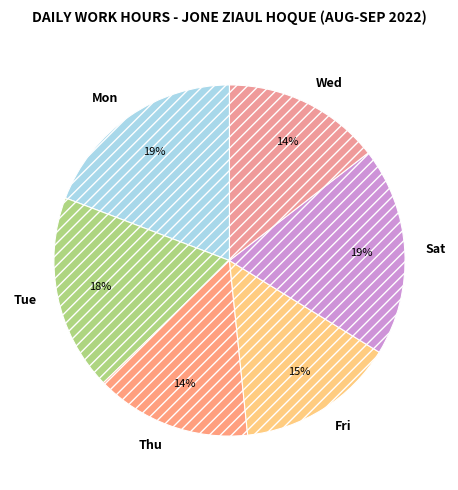

Is there any slice that represents more than half of the pie?

No